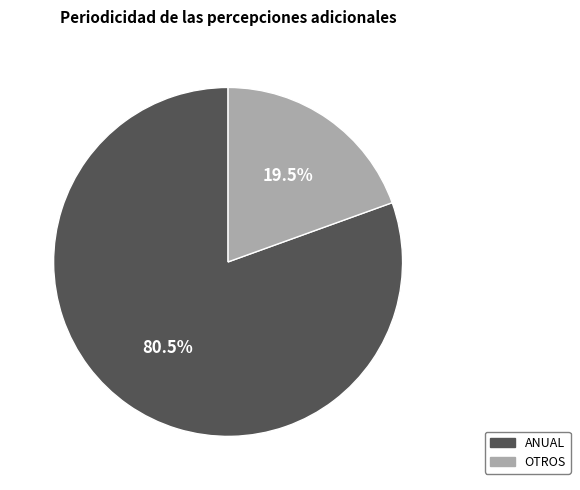

What is the smallest slice in the pie chart?

OTROS